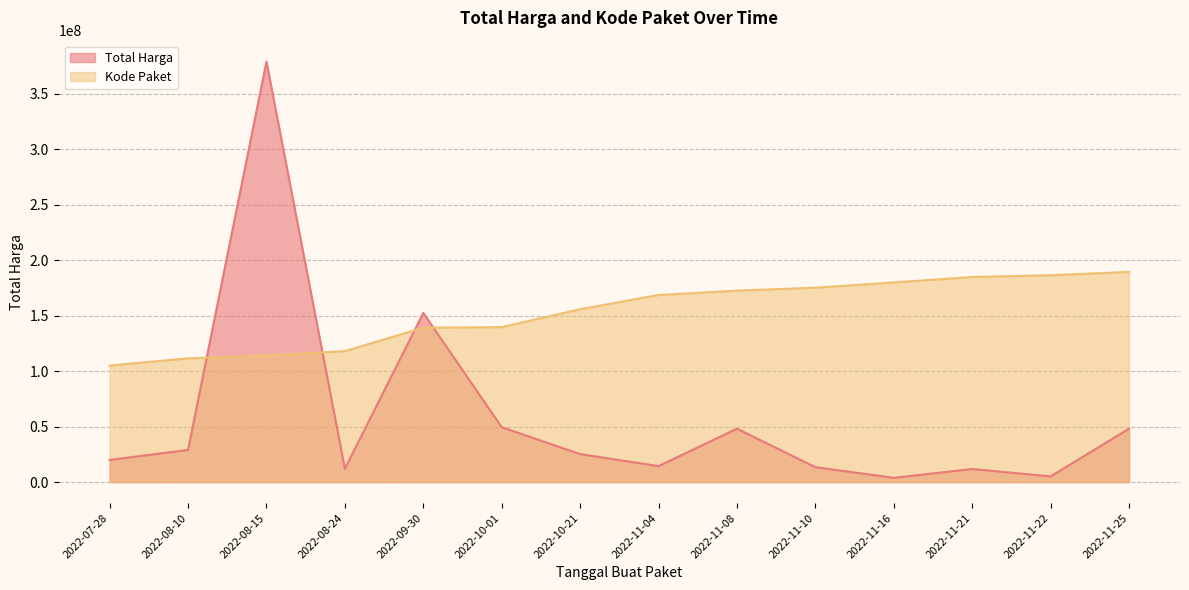

What are all the series names shown in the legend?

Total Harga, Kode Paket